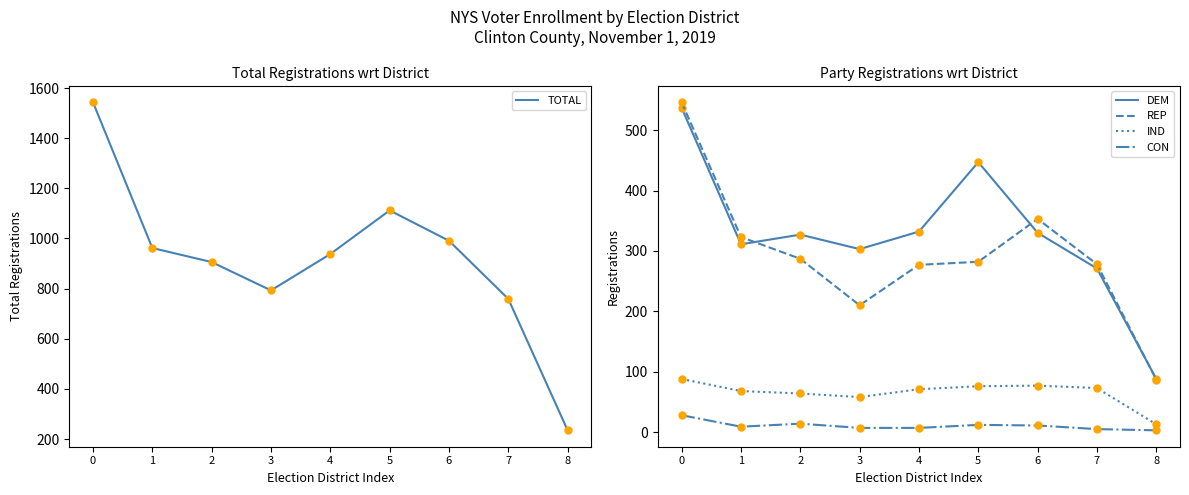

Reading left to right, extract all data points from this chart.

TOTAL: 1543	962	906	793	938	1112	991	759	235
DEM: 537	311	327	303	332	447	330	271	88
REP: 546	323	287	210	277	282	353	278	87
IND: 88	68	64	58	71	76	77	73	13
CON: 28	9	14	7	7	12	11	5	3